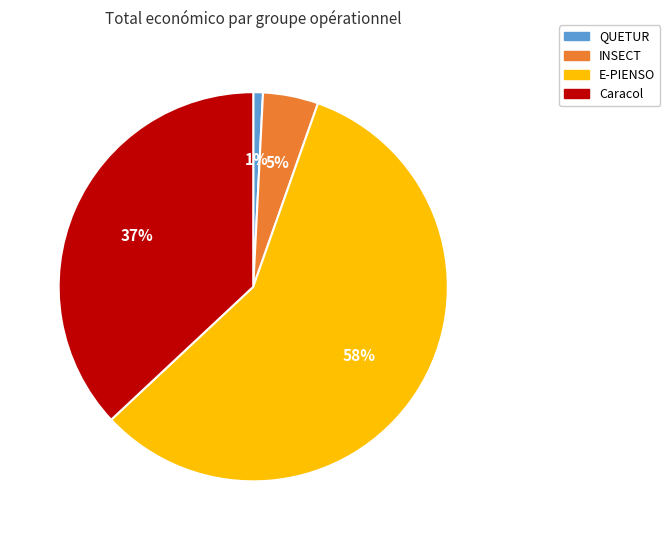

How many slices are in this pie chart?

4